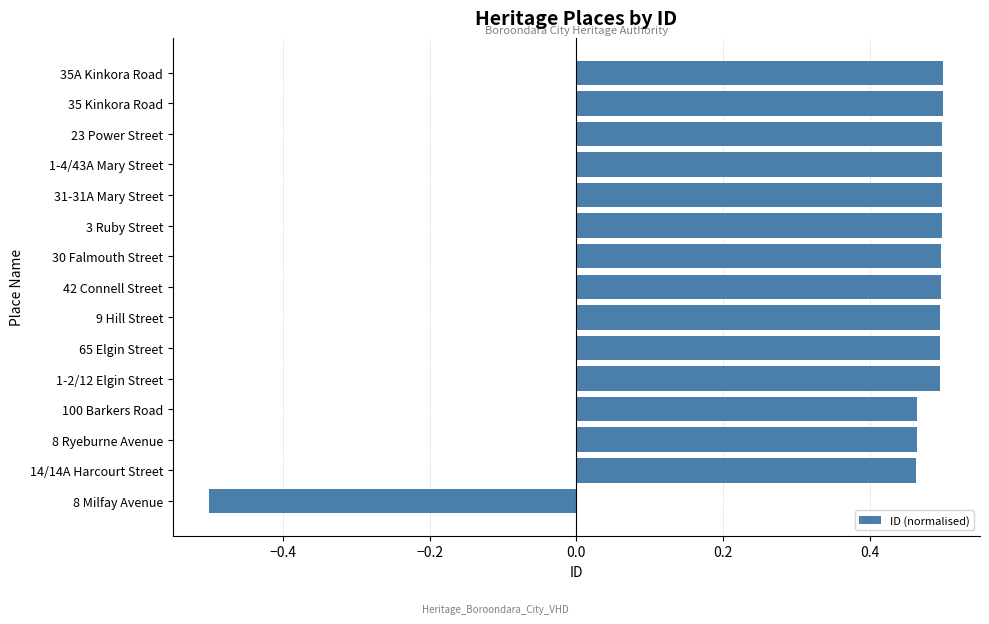

Is it true that the value at 1-4/43A Mary Street is 0.9?

False